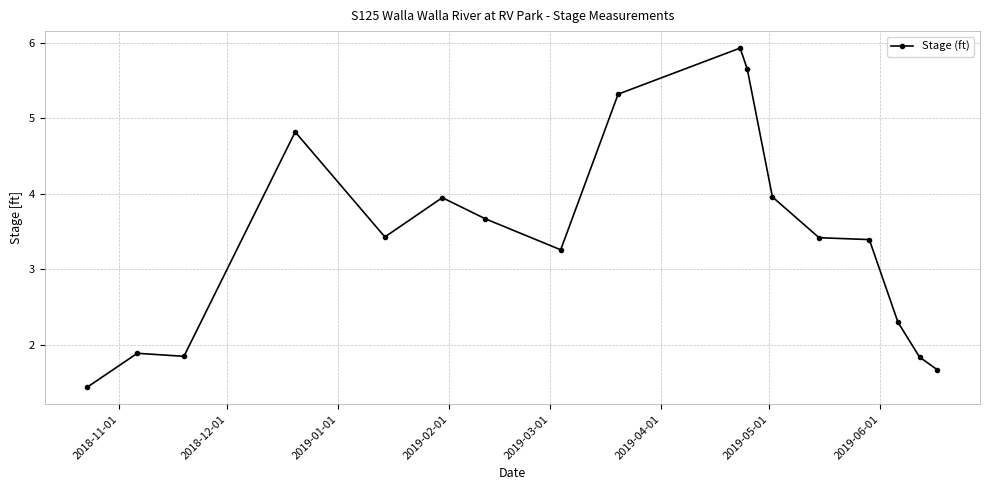

What is the greatest value displayed?

5.9